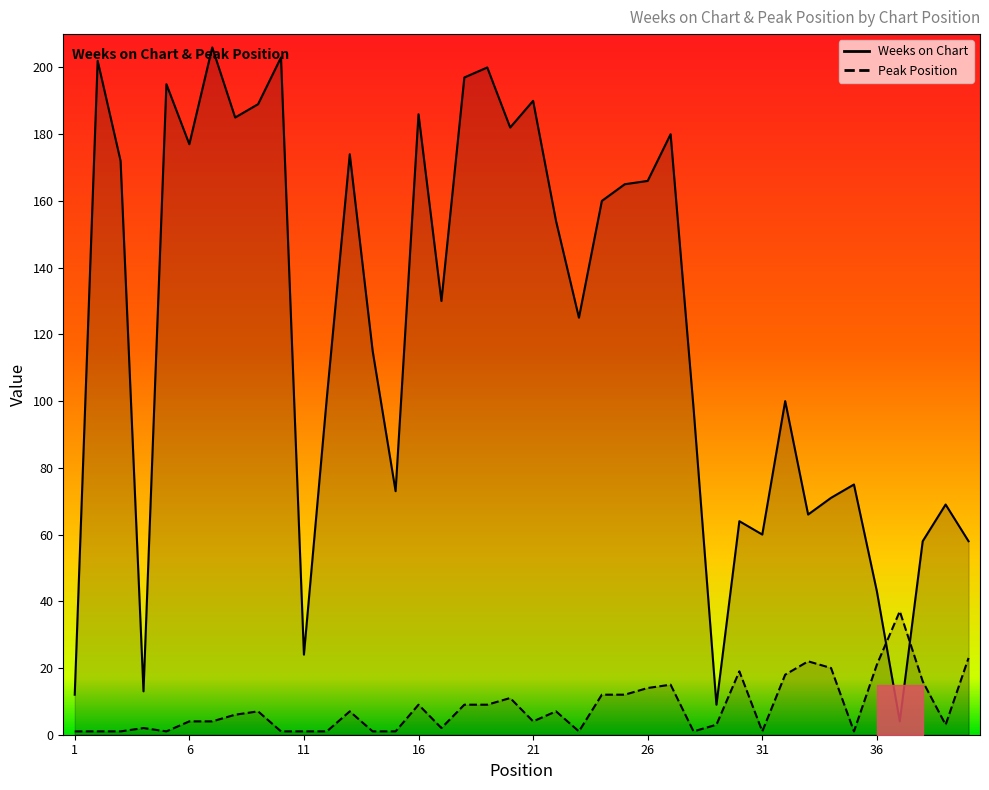

Where is the first local minimum for Weeks on Chart?

4